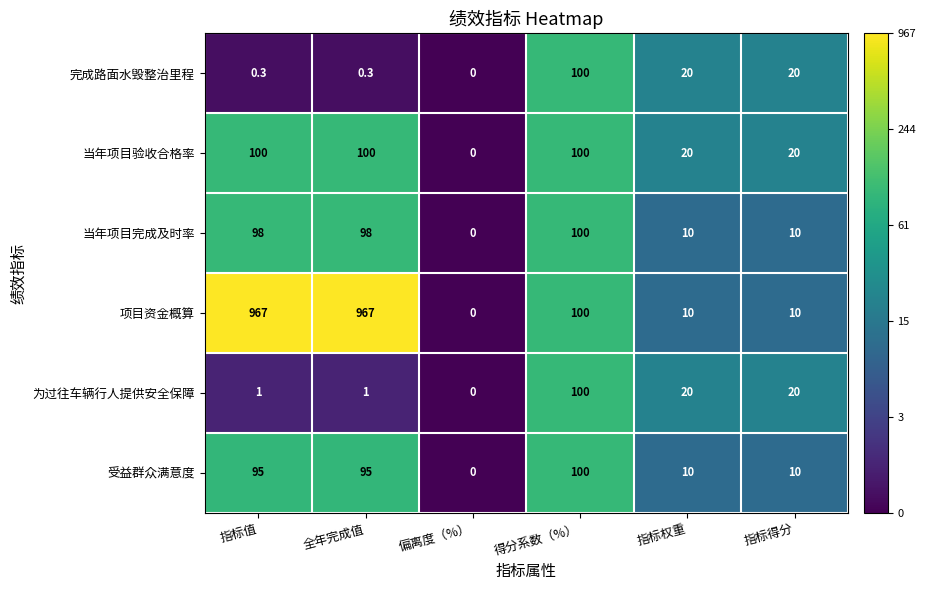

At which label does 完成路面水毁整治里程 first exceed 20?

得分系数（%）